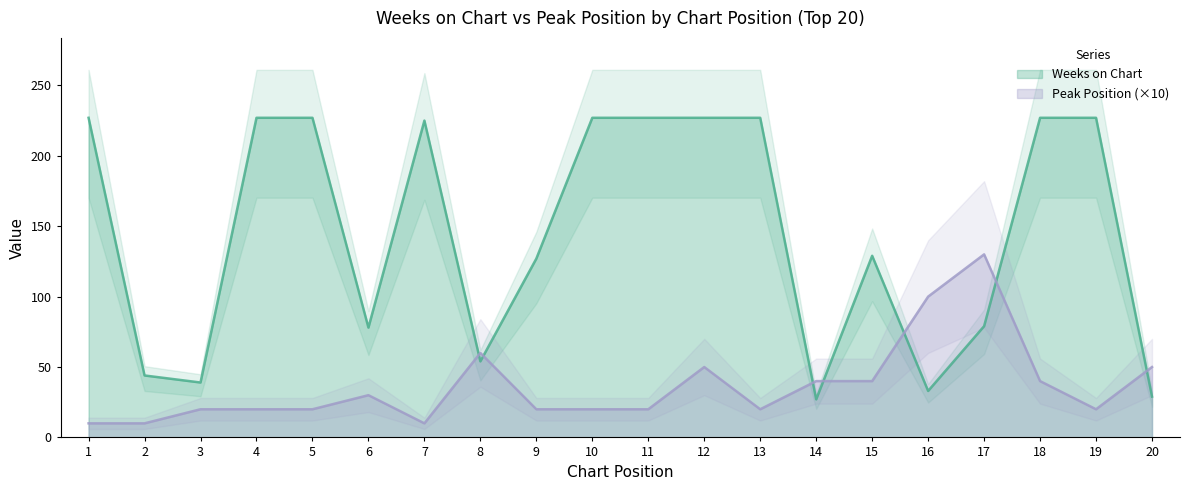

What is the minimum value for Peak Position?

10